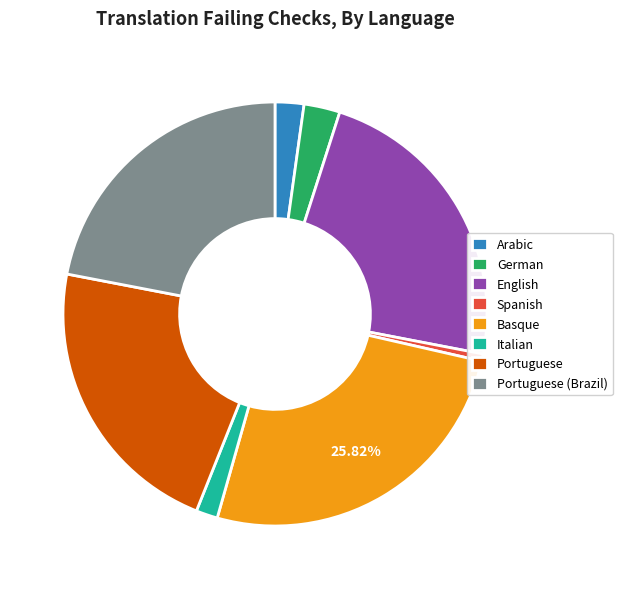

Do Spanish and Portuguese together represent more than half of the pie?

No